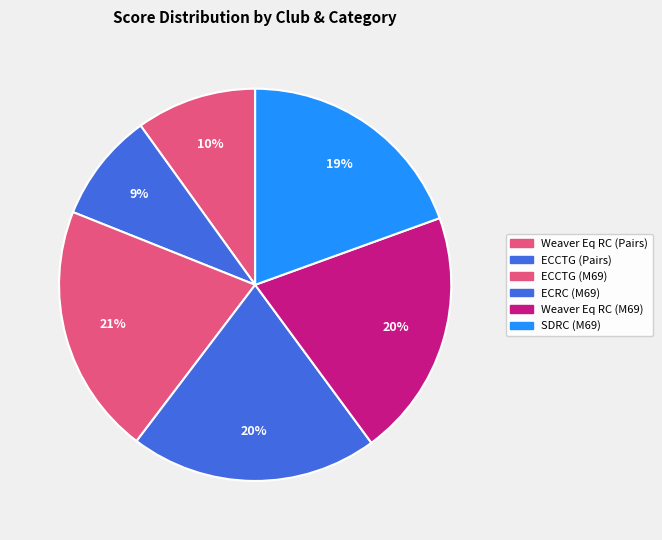

What is the total percentage of Weaver Eq RC (M69) and ECCTG (Pairs)?

29.5%